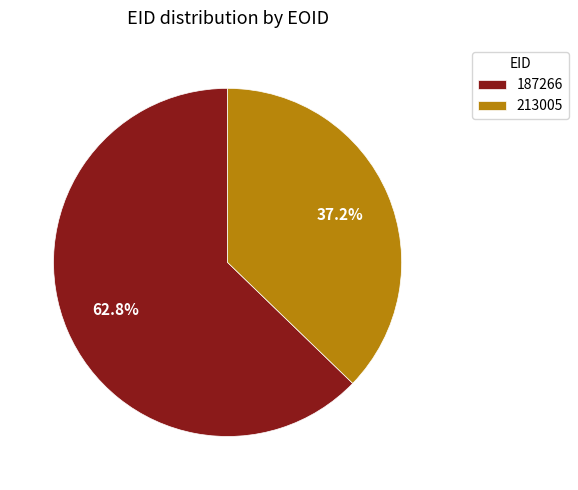

Between 213005 and 187266, which is larger?

187266